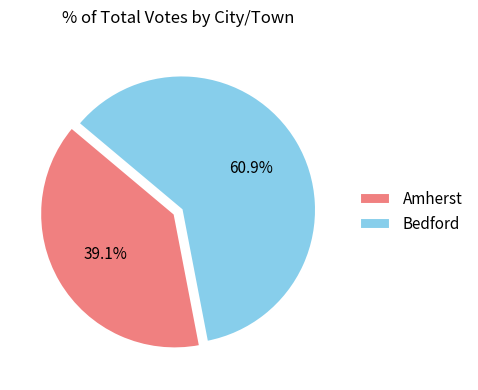

Which has a higher value, Amherst or Bedford?

Bedford